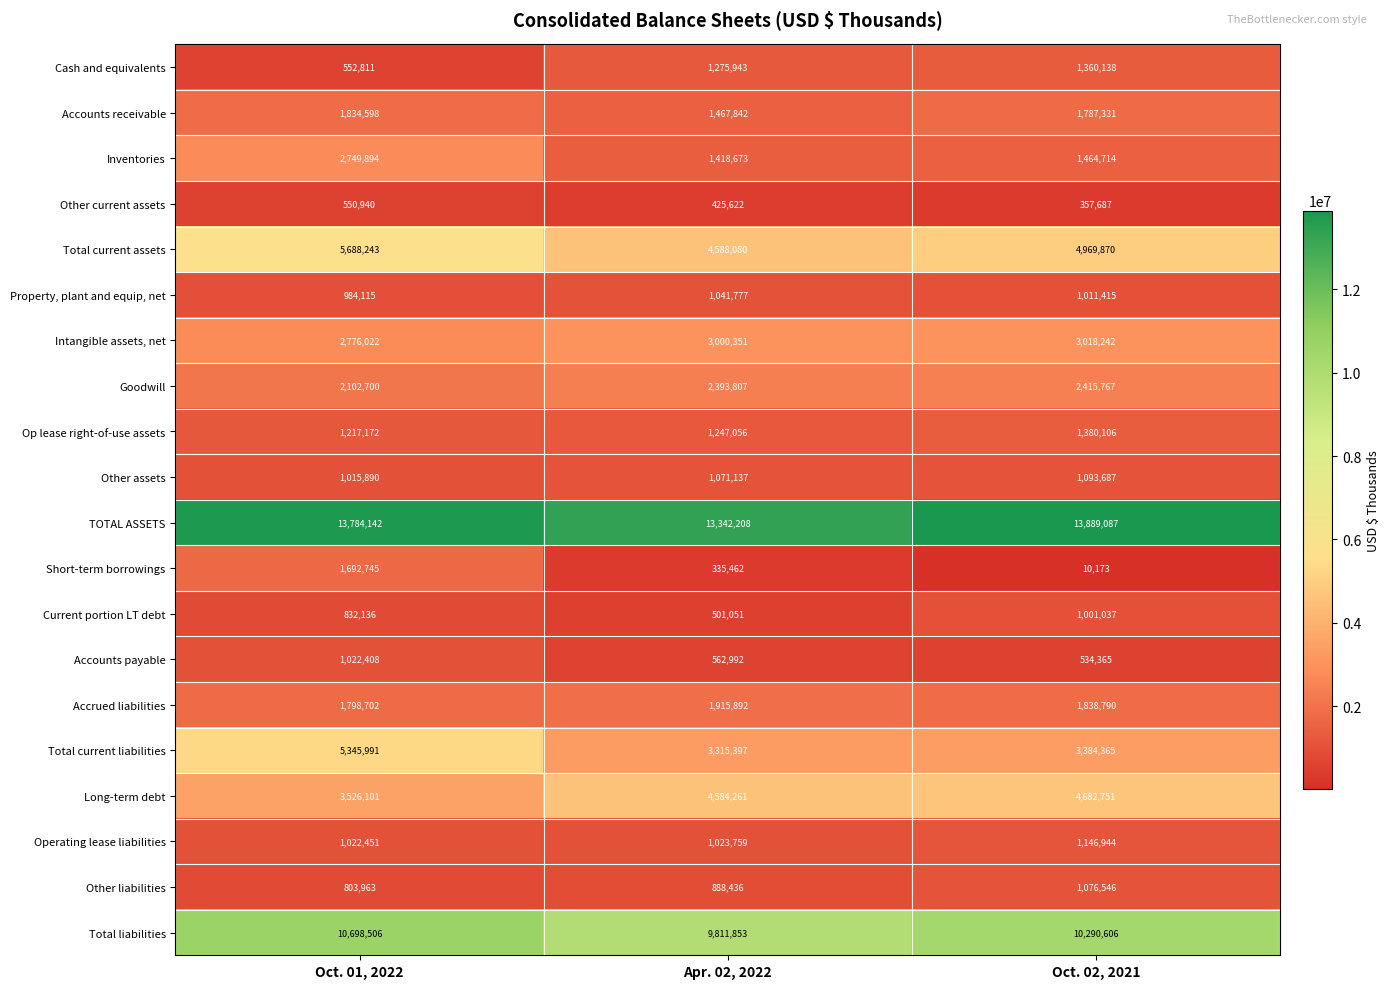

Which series has the largest total across all categories?

TOTAL ASSETS